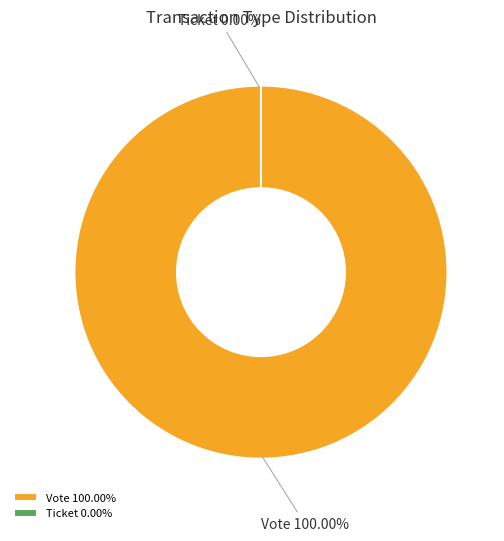

What is the largest slice in the pie chart?

Vote